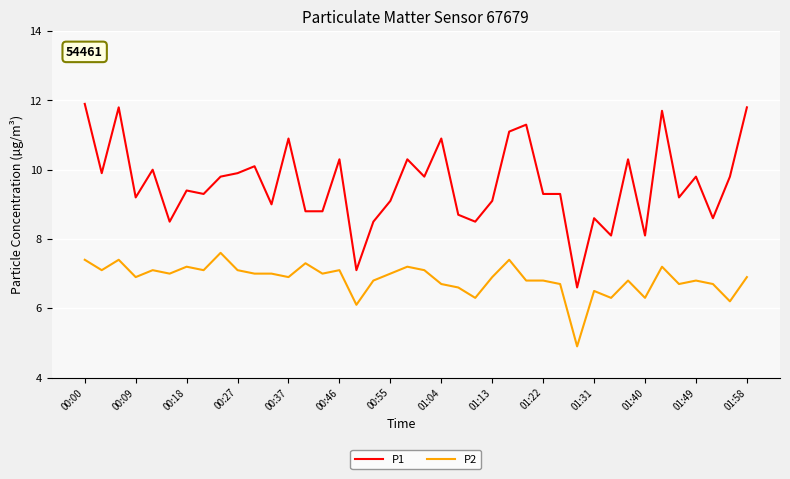

True or false: P2 and P1 intersect in this chart.

False